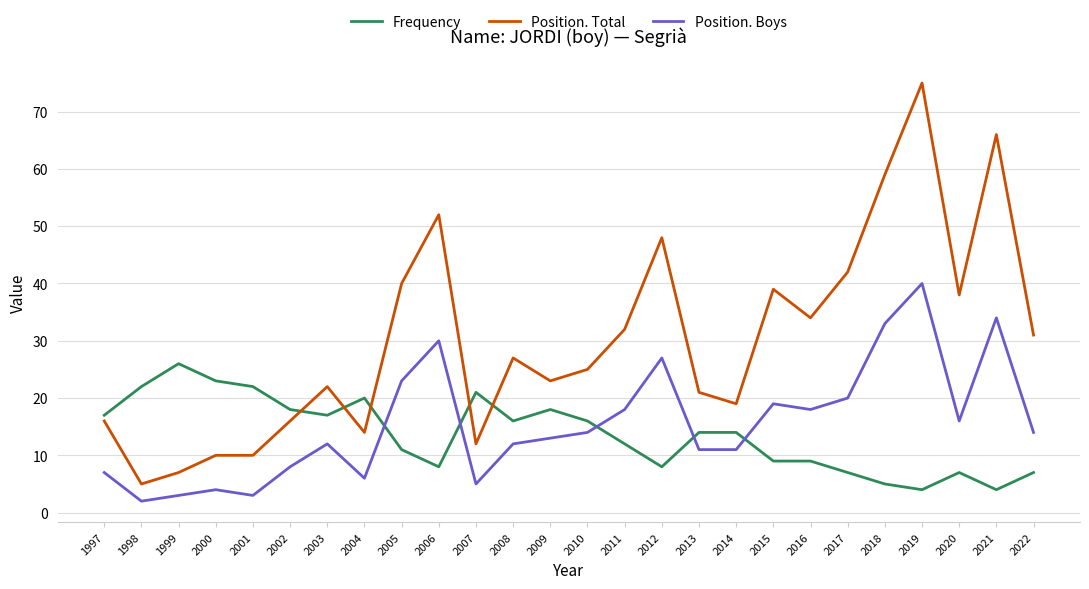

The Position. Boys series shows 11 at 2014. True or false?

True